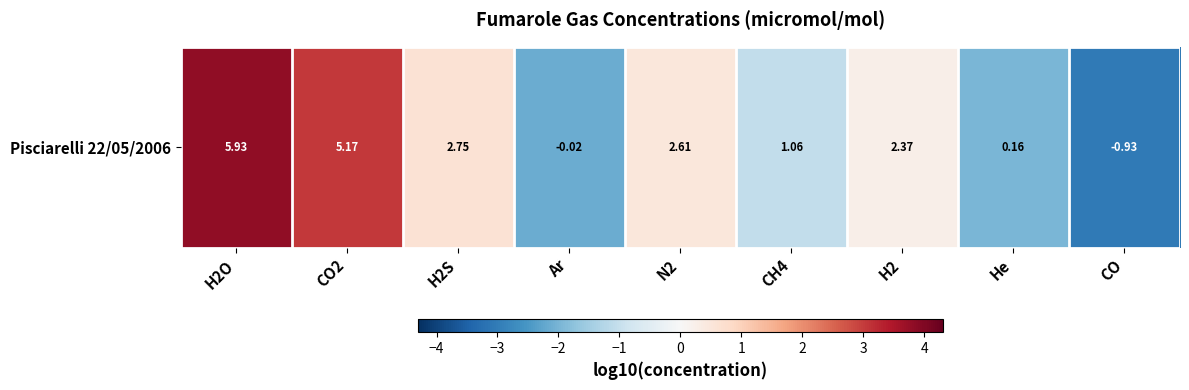

Reading left to right, what are all the values shown in this chart?

H2O=3.8	CO2=3.0	H2S=0.6	Ar=-2.1	N2=0.5	CH4=-1.1	H2=0.2	He=-2.0	CO=-3.1